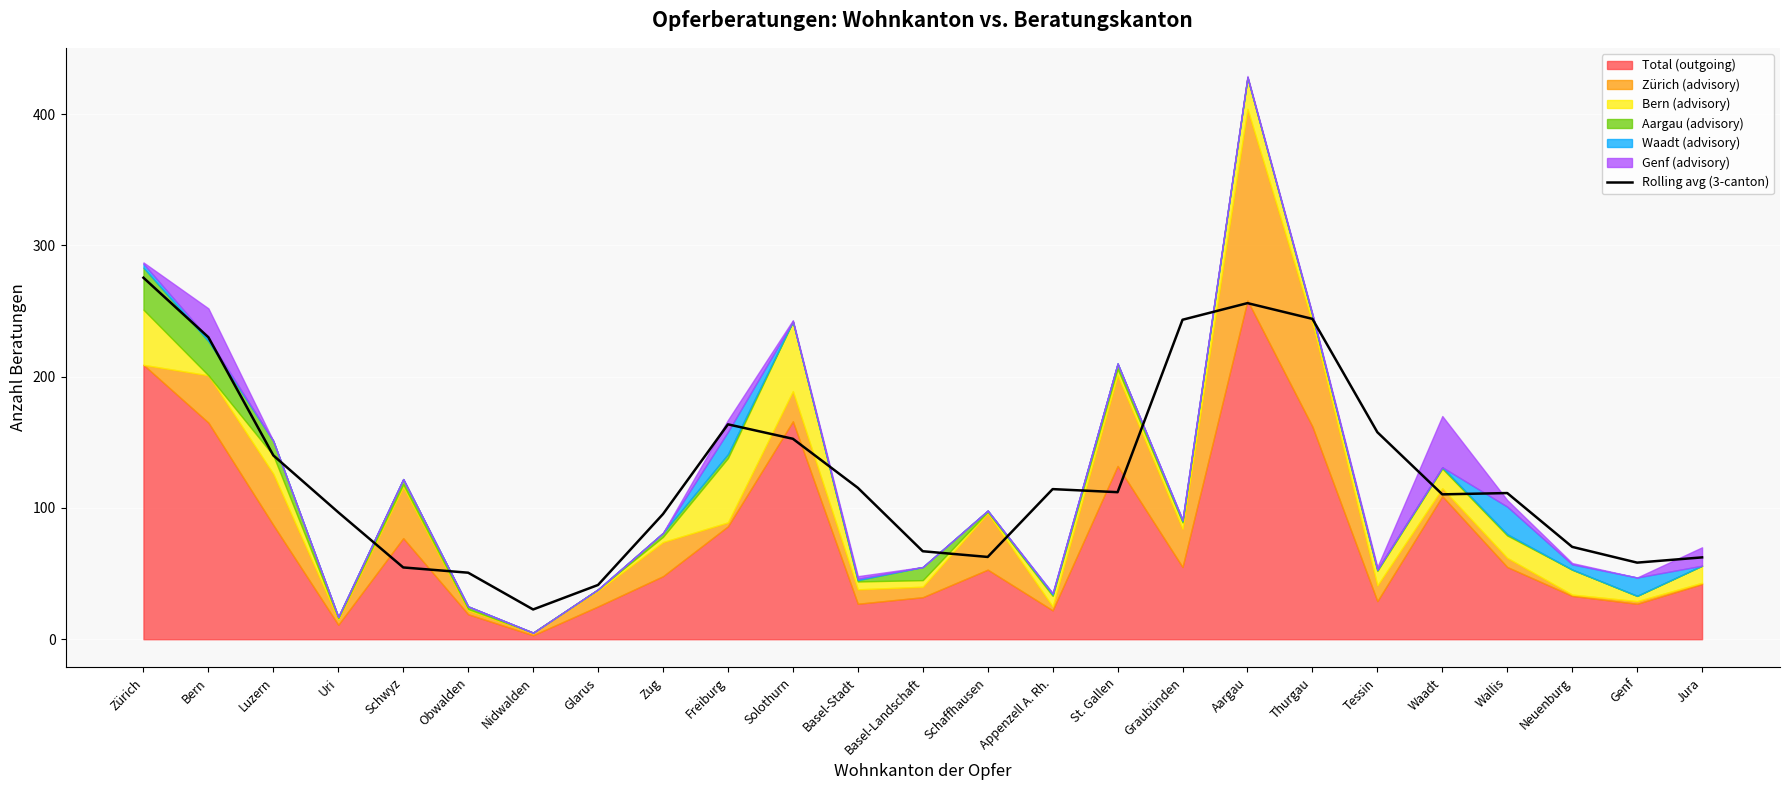

What is the value of the 13th point from the left?

67.0